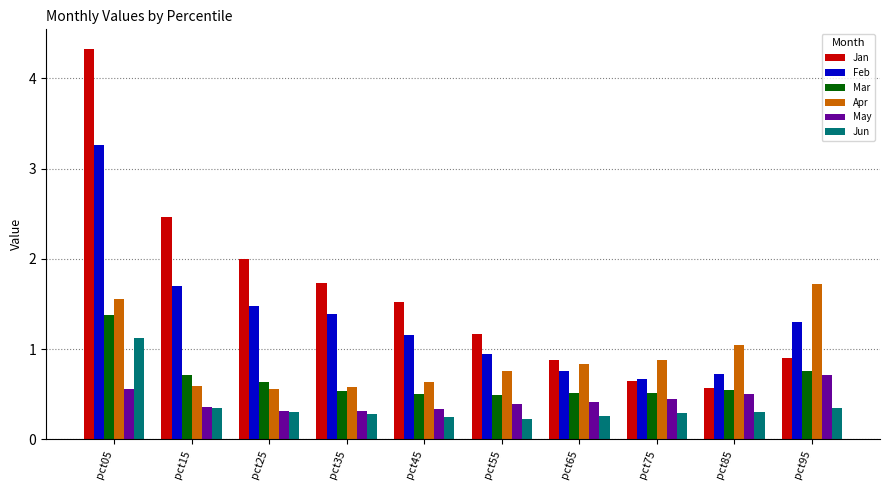

Is it true that Jun equals 0.3 at pct65?

True